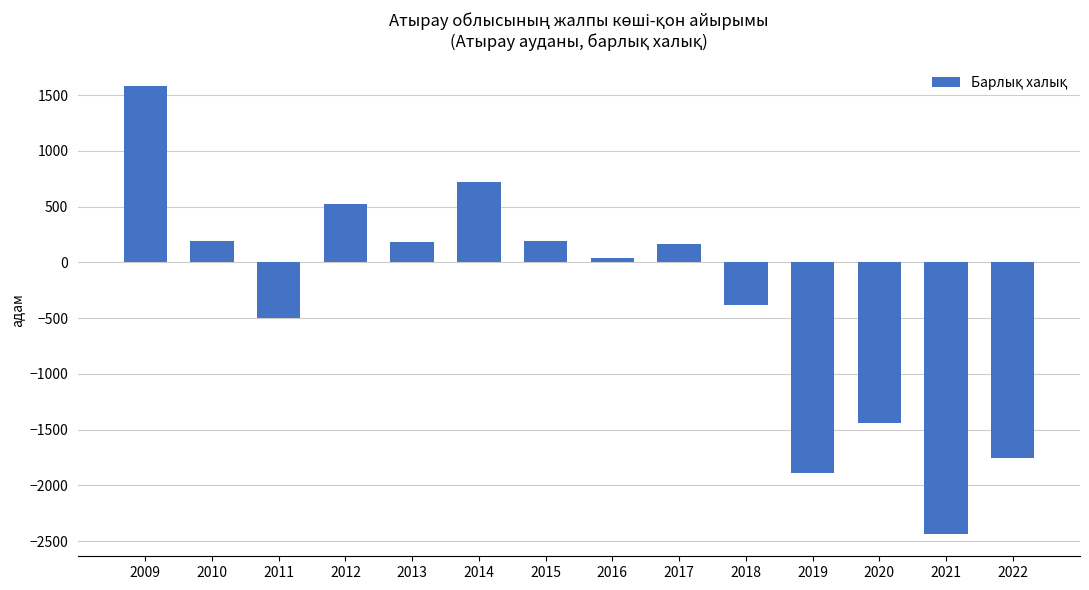

Between 2009 and 2012, which is larger?

2009